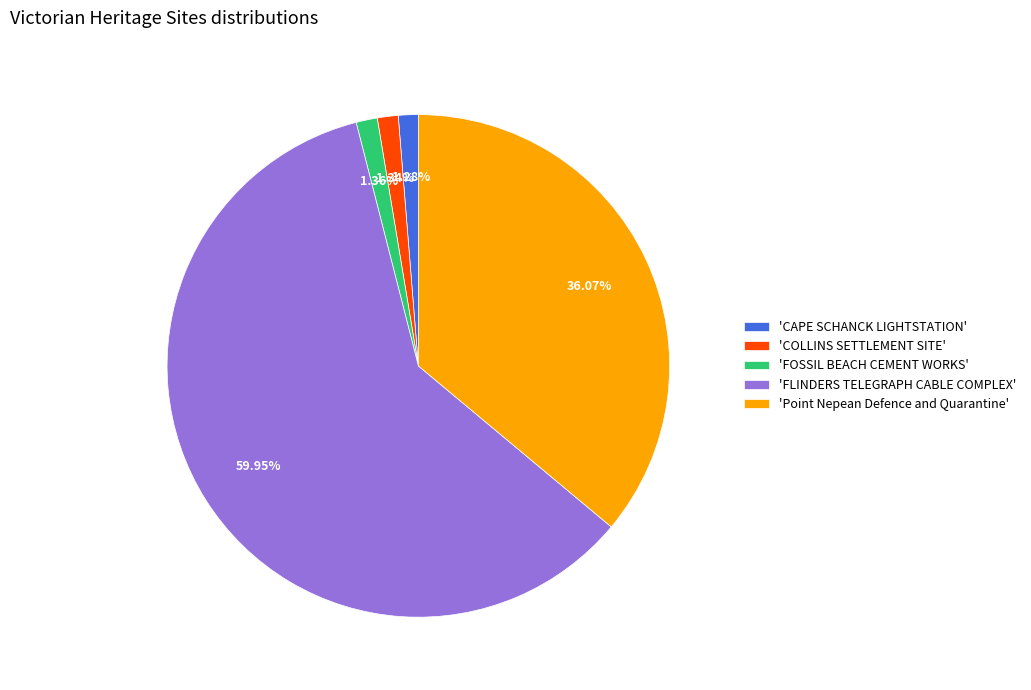

What is the largest slice in the pie chart?

'FLINDERS TELEGRAPH CABLE COMPLEX'